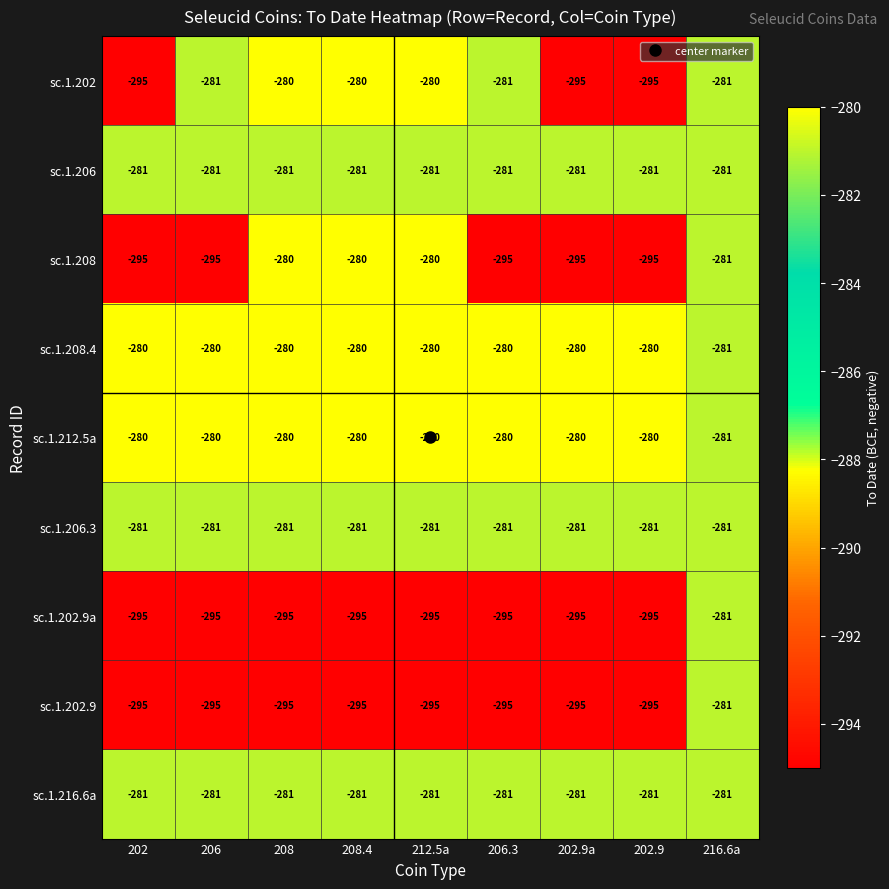

What is the minimum value for sc.1.206?

-281